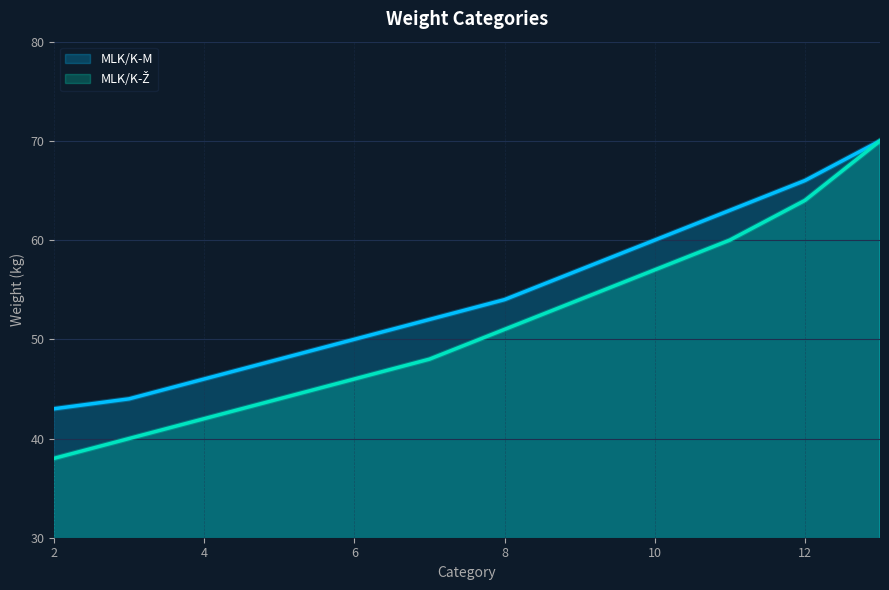

Is it true that MLK/K-Ž equals 85 at 8?

False